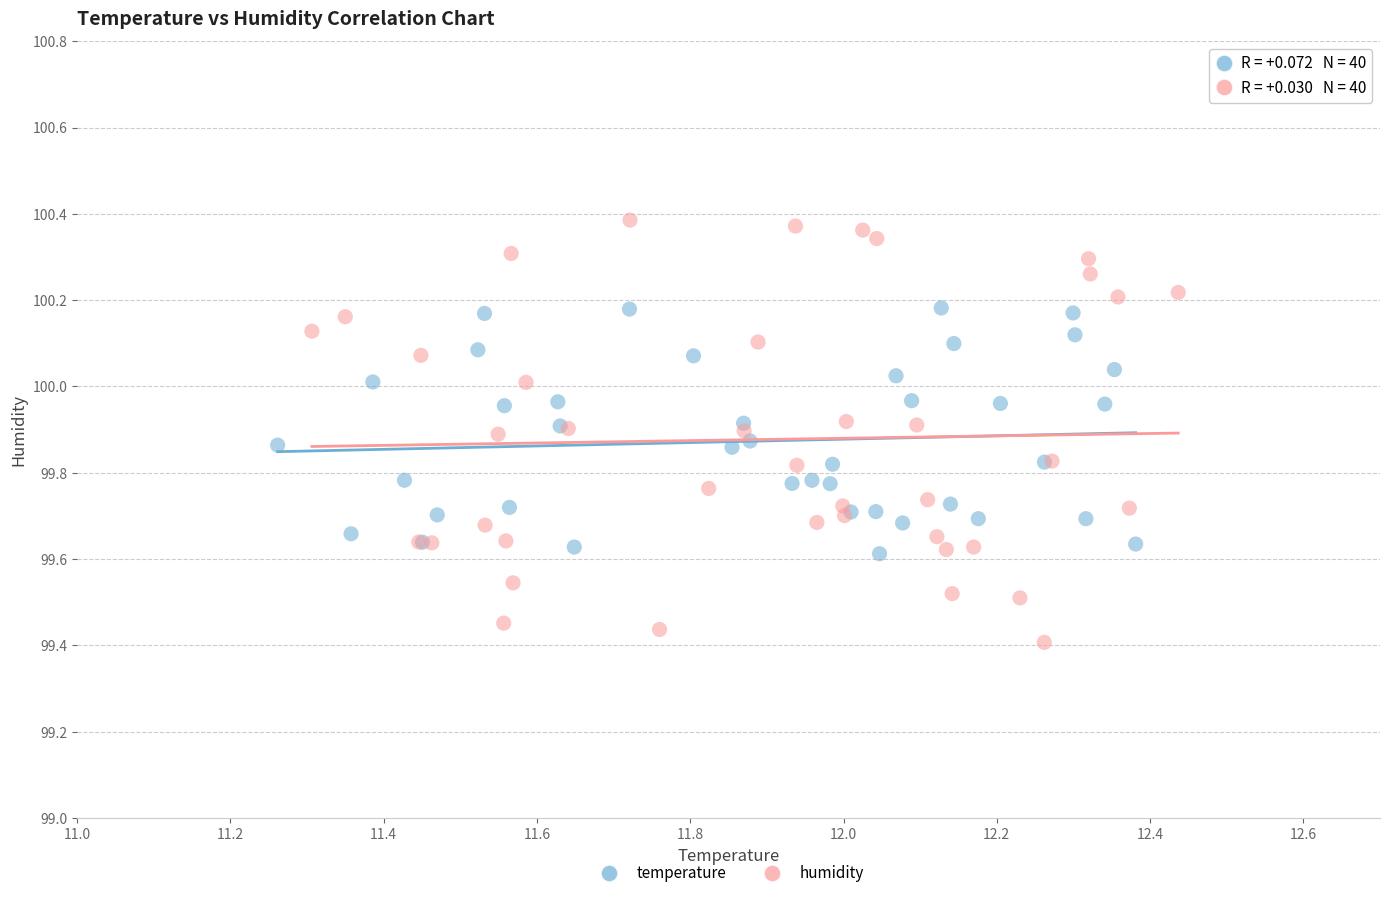

Which series contains the lowest Y value?

humidity